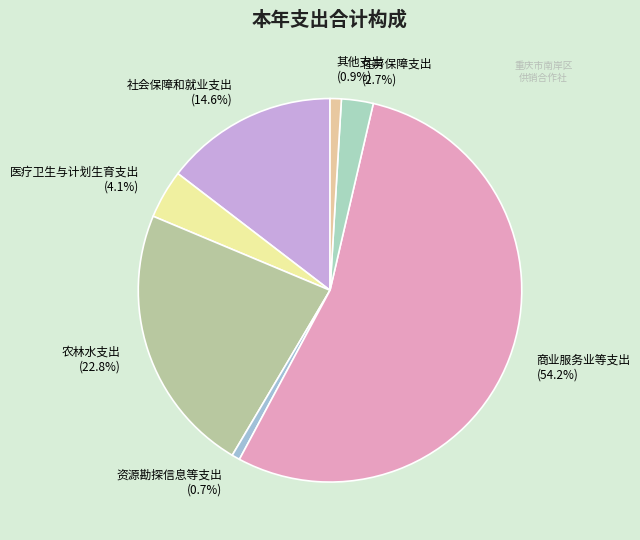

Is 商业服务业等支出 the majority of the pie?

Yes